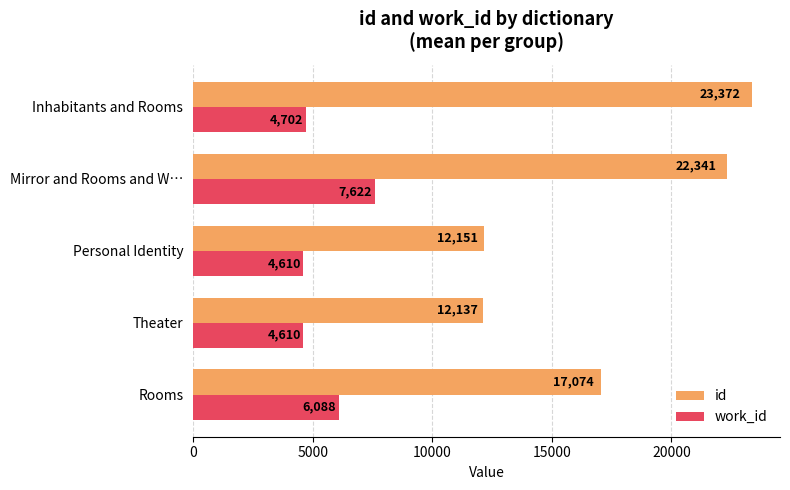

Rank the series by their average value, from lowest to highest.

work_id, id